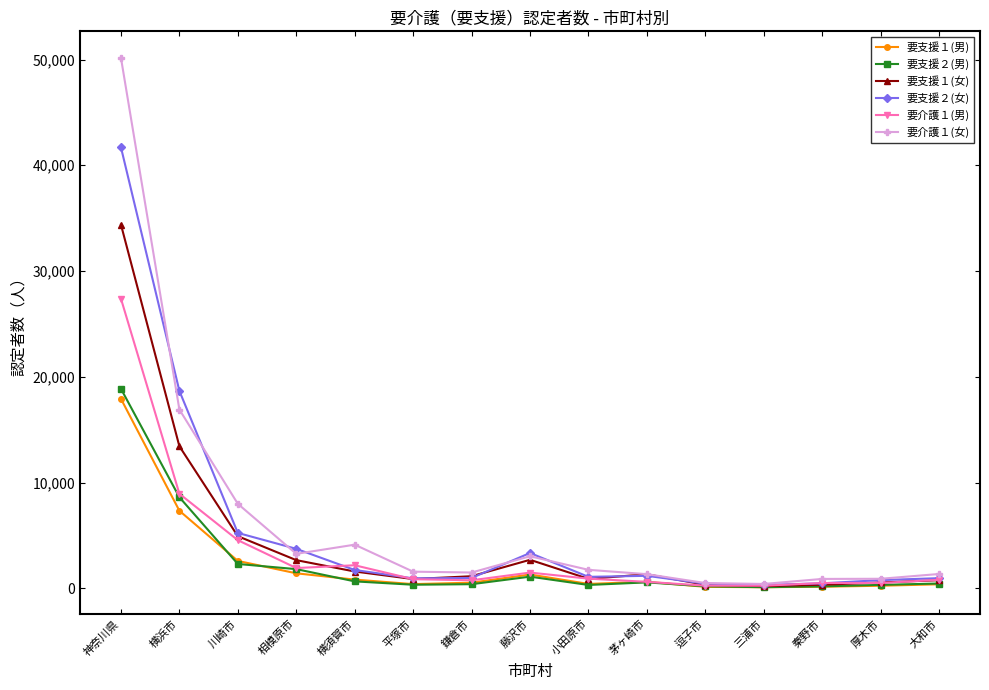

What is the approximate value of 要支援２(男) at 横浜市?

8617